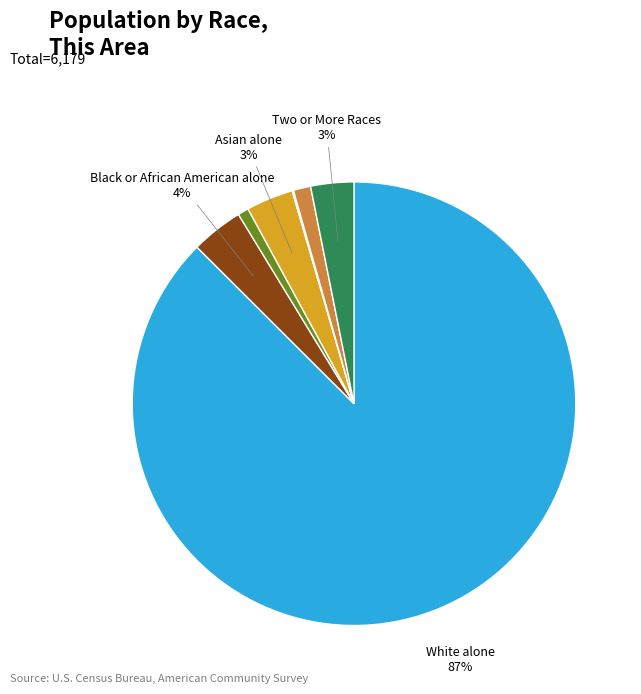

Is there any slice that represents more than half of the pie?

Yes